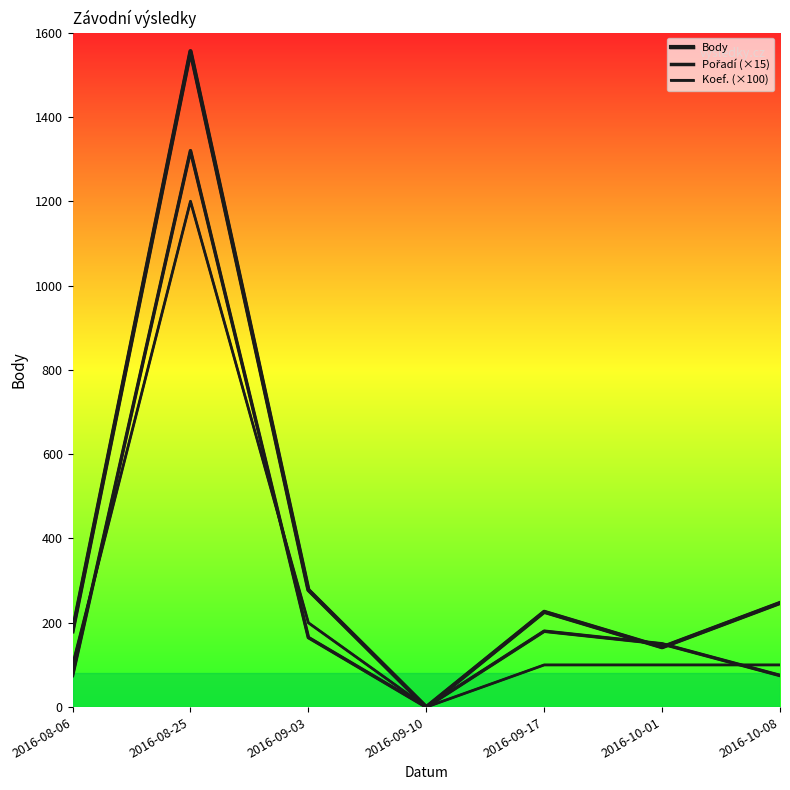

How many lines are shown in the chart?

3